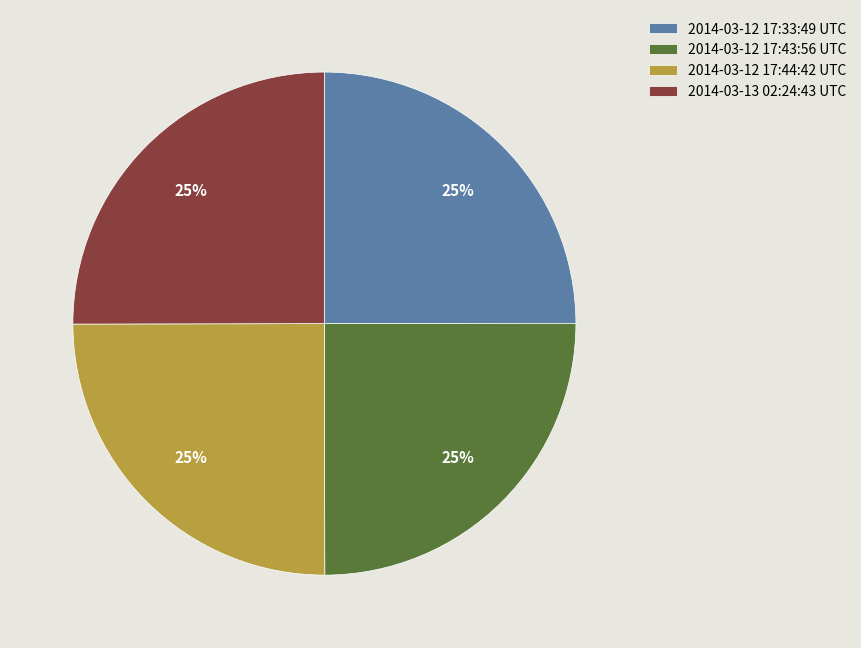

To the nearest percent, what is the combined percentage of 2014-03-12 17:44:42 UTC and 2014-03-12 17:33:49 UTC?

50%